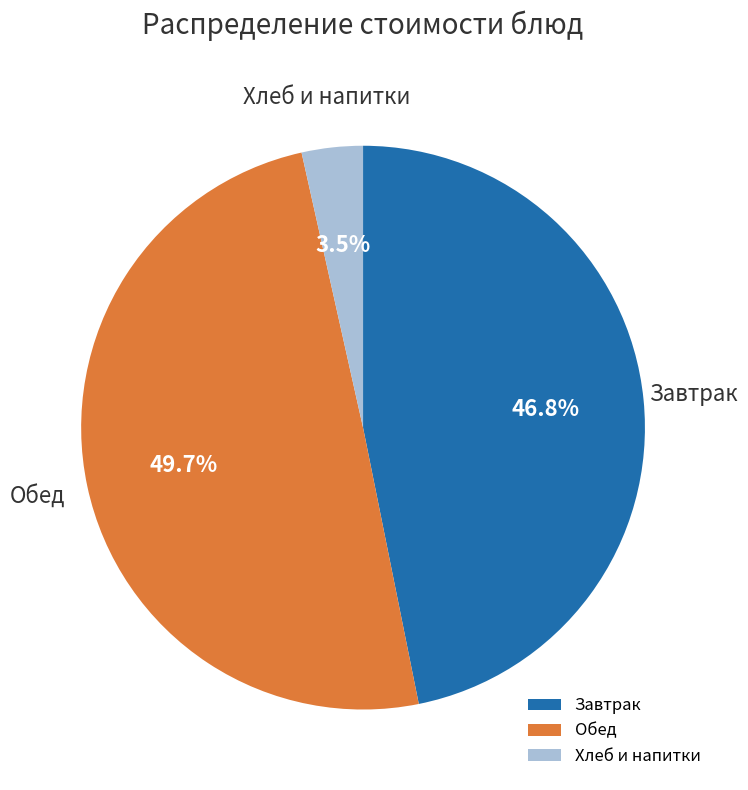

Which slice is the largest?

Обед